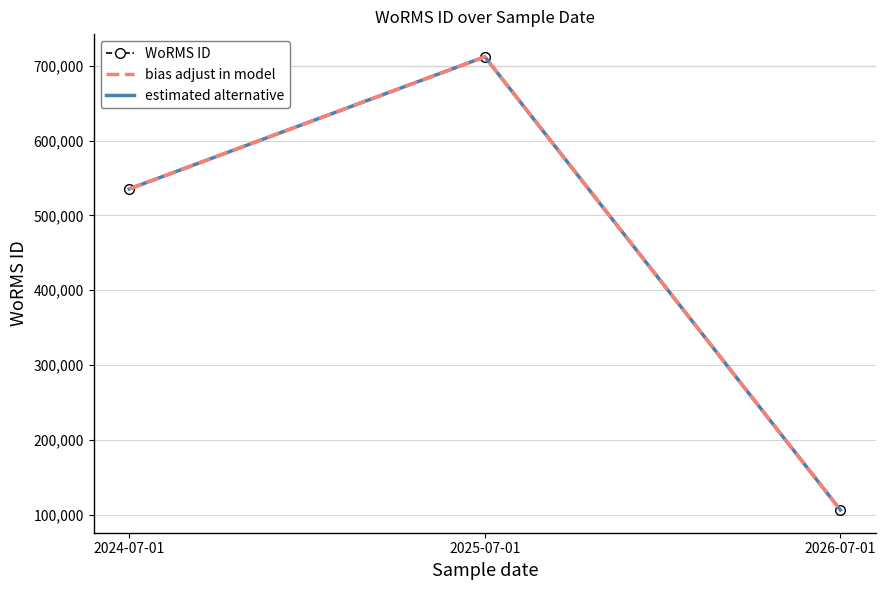

At how many categories does at least one series exceed 264595?

2